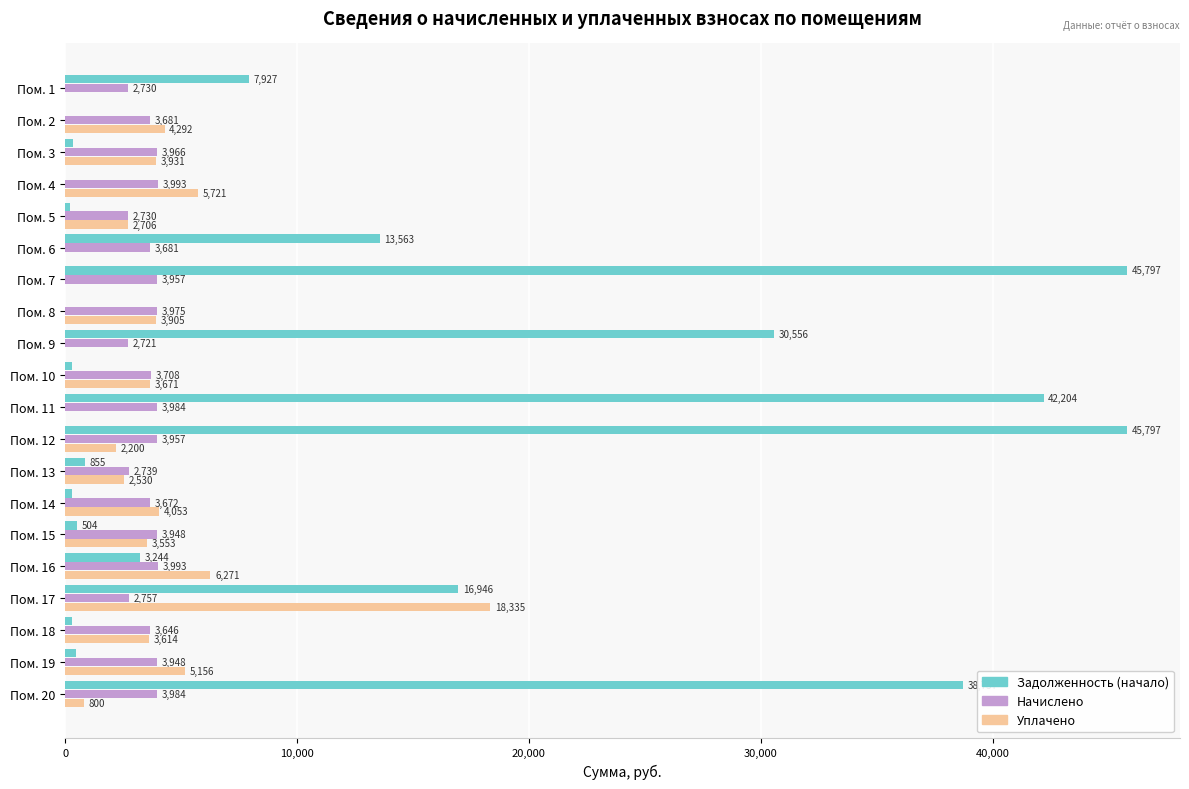

What is the greatest value displayed?

45797.2